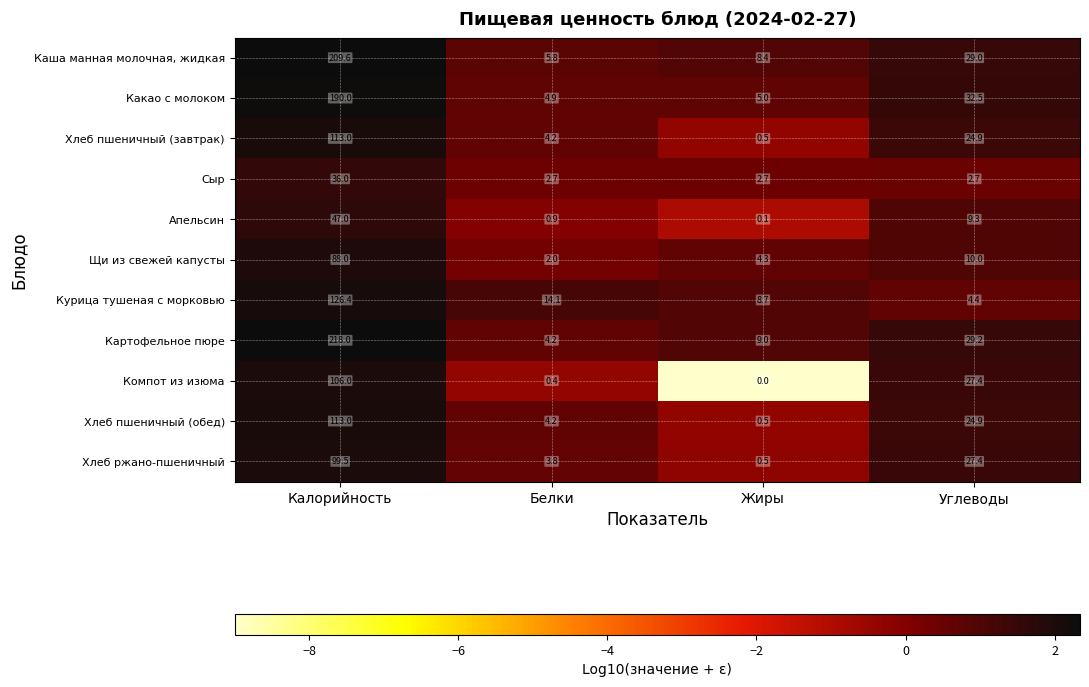

How many series are shown in this chart?

11